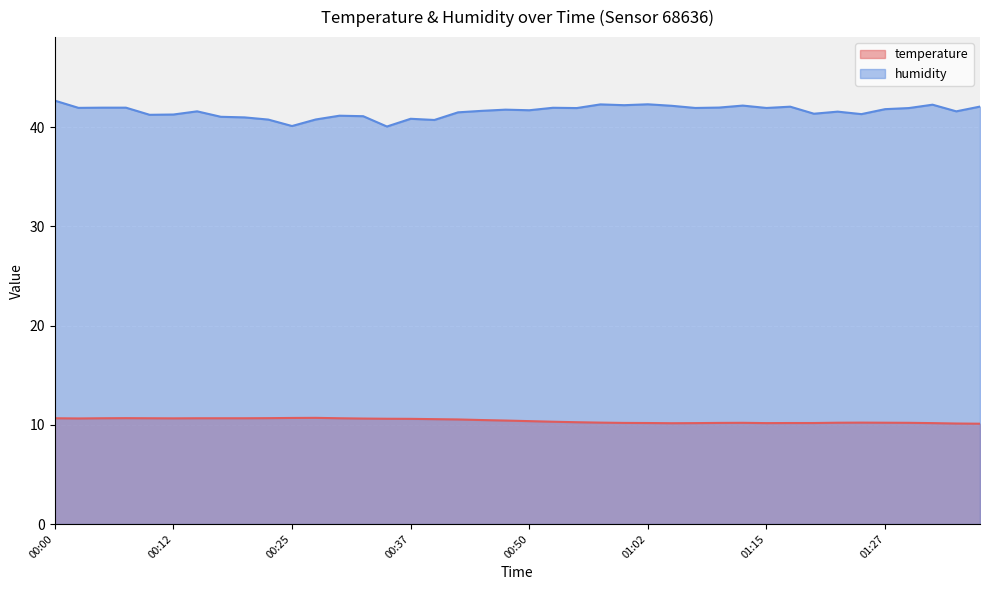

What is the difference between the maximum and second lowest values in the temperature series?

0.6